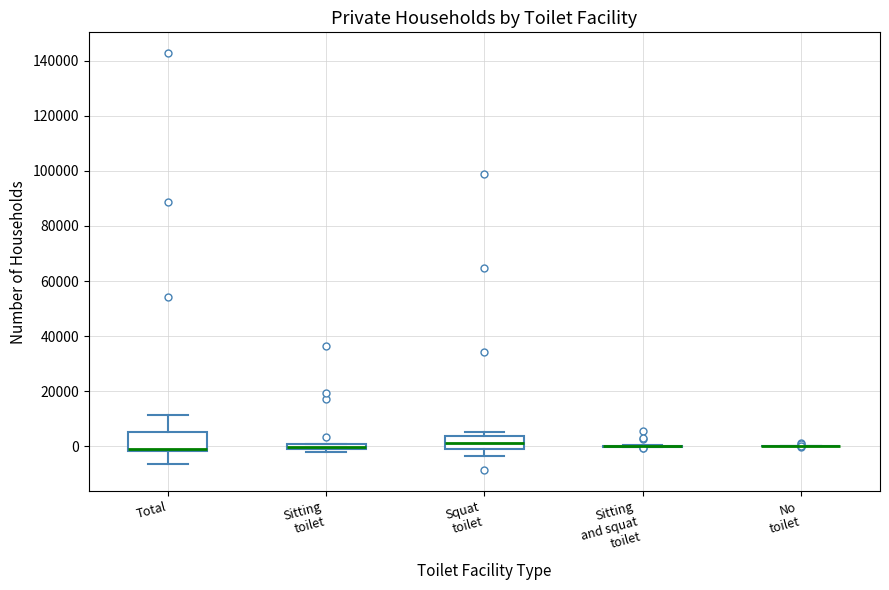

Where does the lower whisker of the box for Squat toilet end on the y-axis? The values are not printed on the chart, so give them approximately, as read against the axis.

-4000